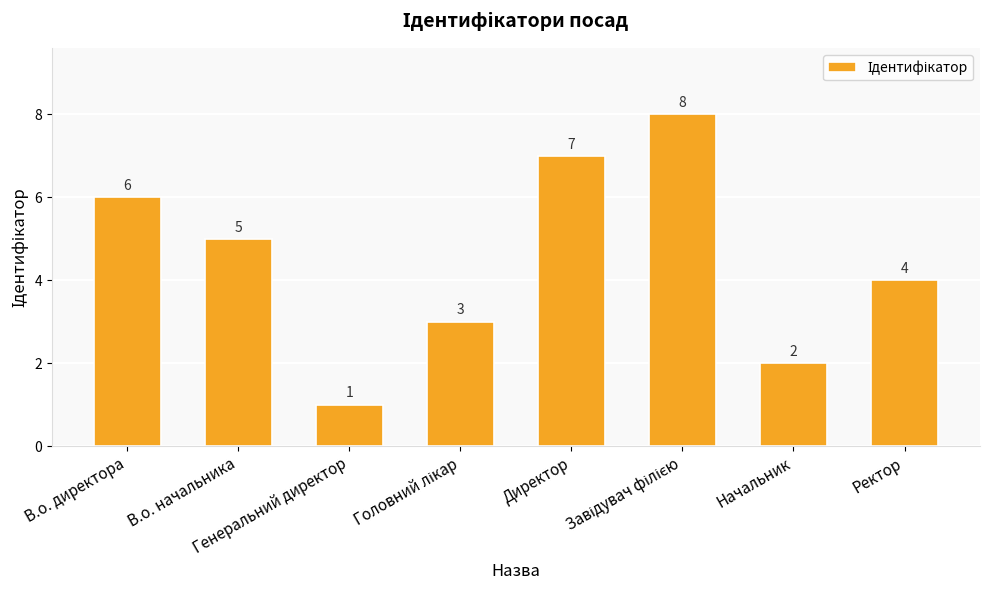

How many series are shown in this chart?

1